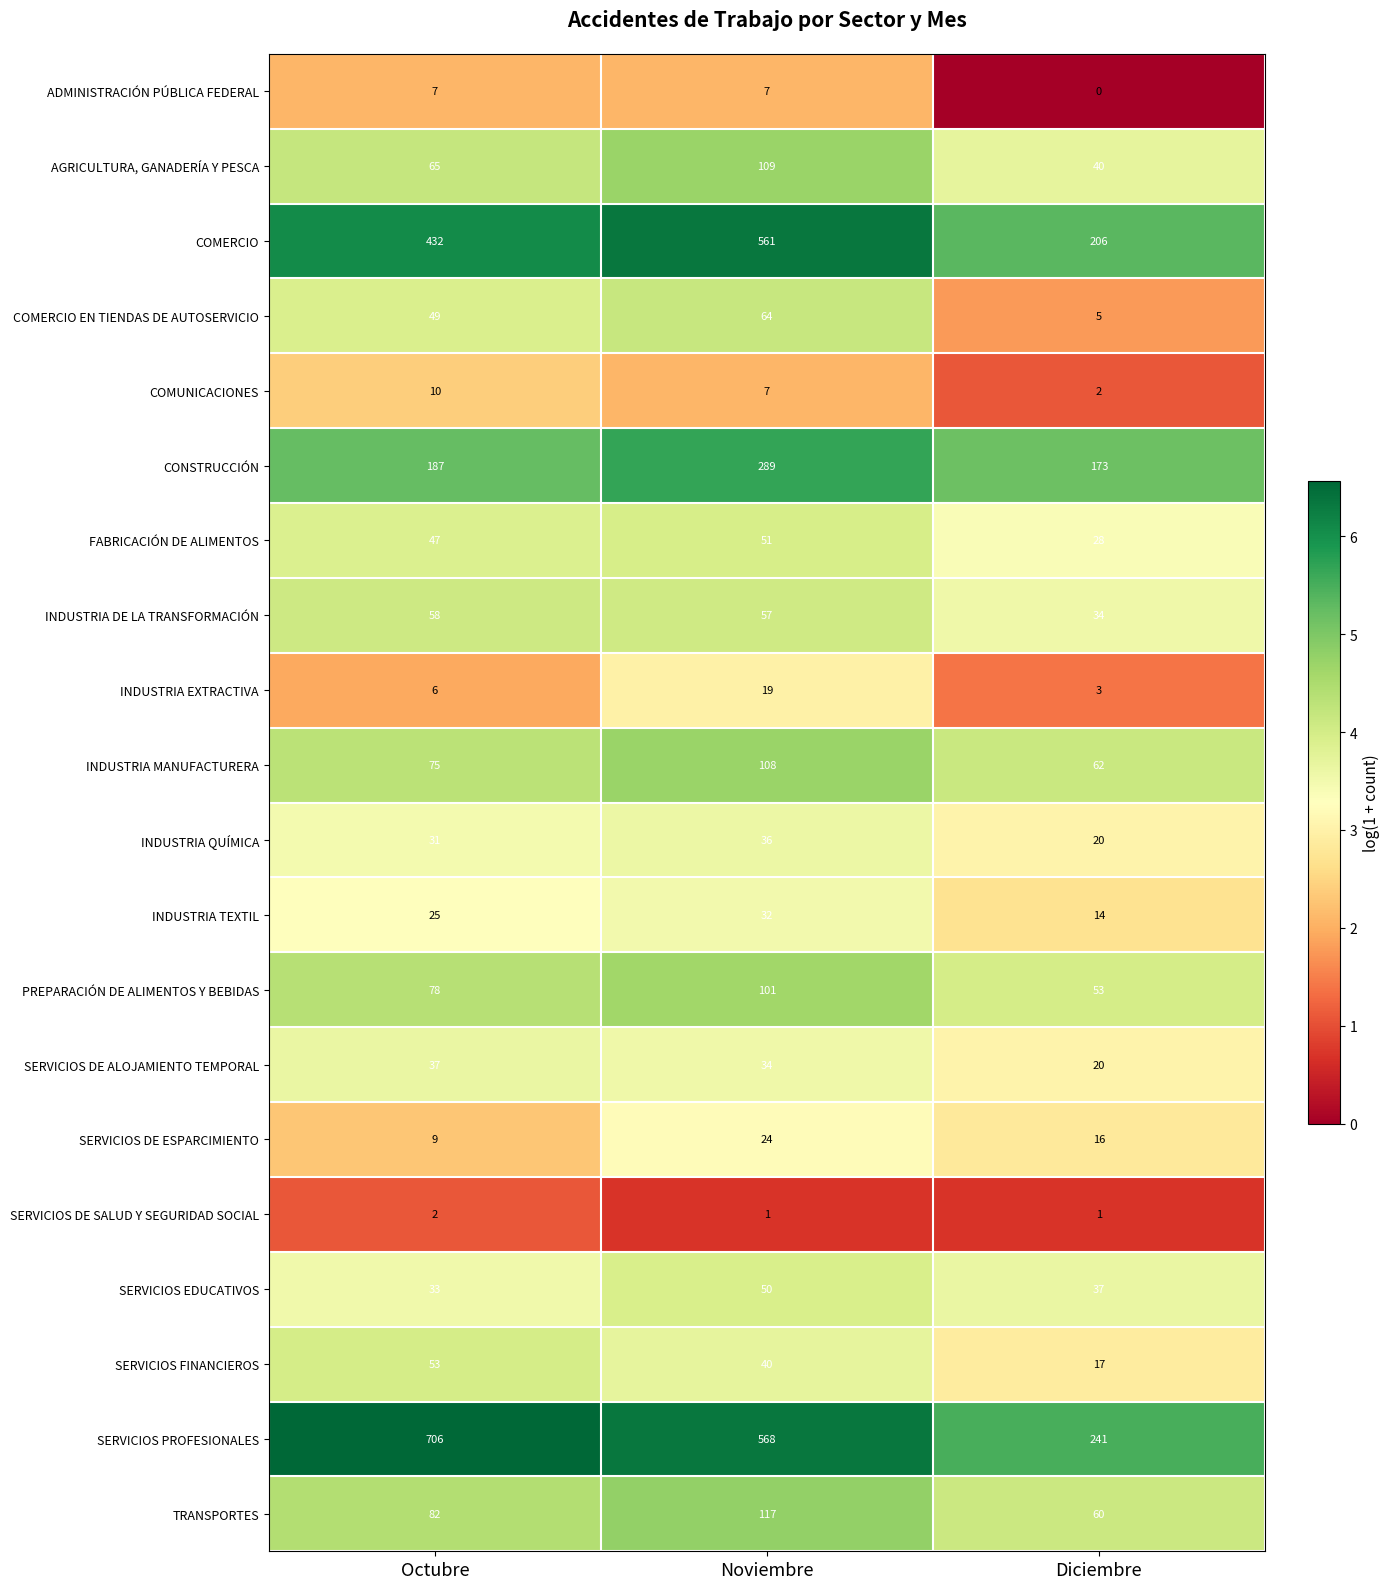

Rank the series by their maximum value, from highest to lowest.

SERVICIOS PROFESIONALES, COMERCIO, CONSTRUCCIÓN, TRANSPORTES, AGRICULTURA, GANADERÍA Y PESCA, INDUSTRIA MANUFACTURERA, PREPARACIÓN DE ALIMENTOS Y BEBIDAS, COMERCIO EN TIENDAS DE AUTOSERVICIO, INDUSTRIA DE LA TRANSFORMACIÓN, SERVICIOS FINANCIEROS, FABRICACIÓN DE ALIMENTOS, SERVICIOS EDUCATIVOS, SERVICIOS DE ALOJAMIENTO TEMPORAL, INDUSTRIA QUÍMICA, INDUSTRIA TEXTIL, SERVICIOS DE ESPARCIMIENTO, INDUSTRIA EXTRACTIVA, COMUNICACIONES, ADMINISTRACIÓN PÚBLICA FEDERAL, SERVICIOS DE SALUD Y SEGURIDAD SOCIAL